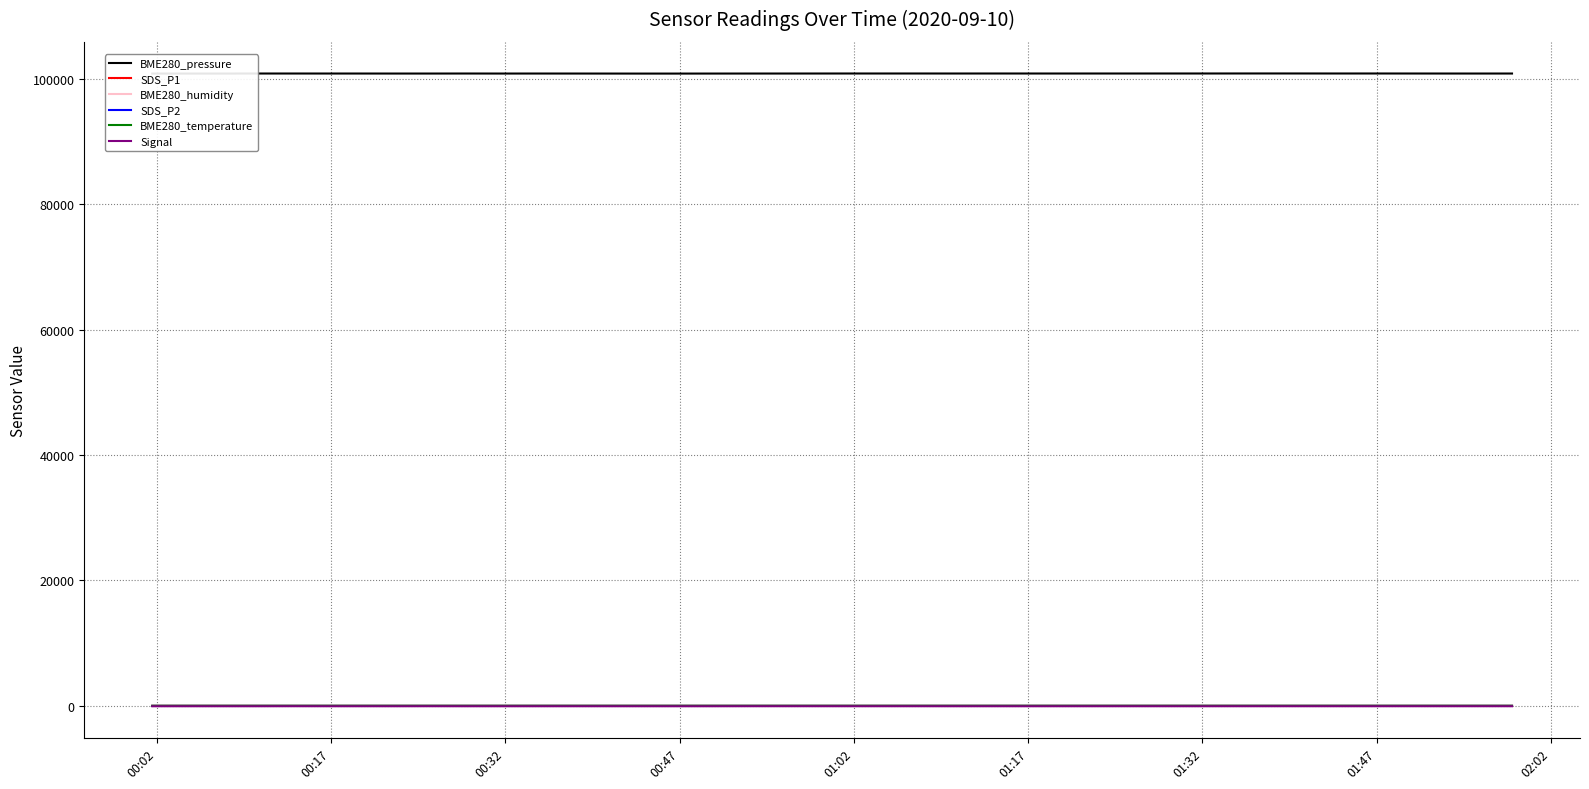

Is this an area chart (filled region under the line)?

No